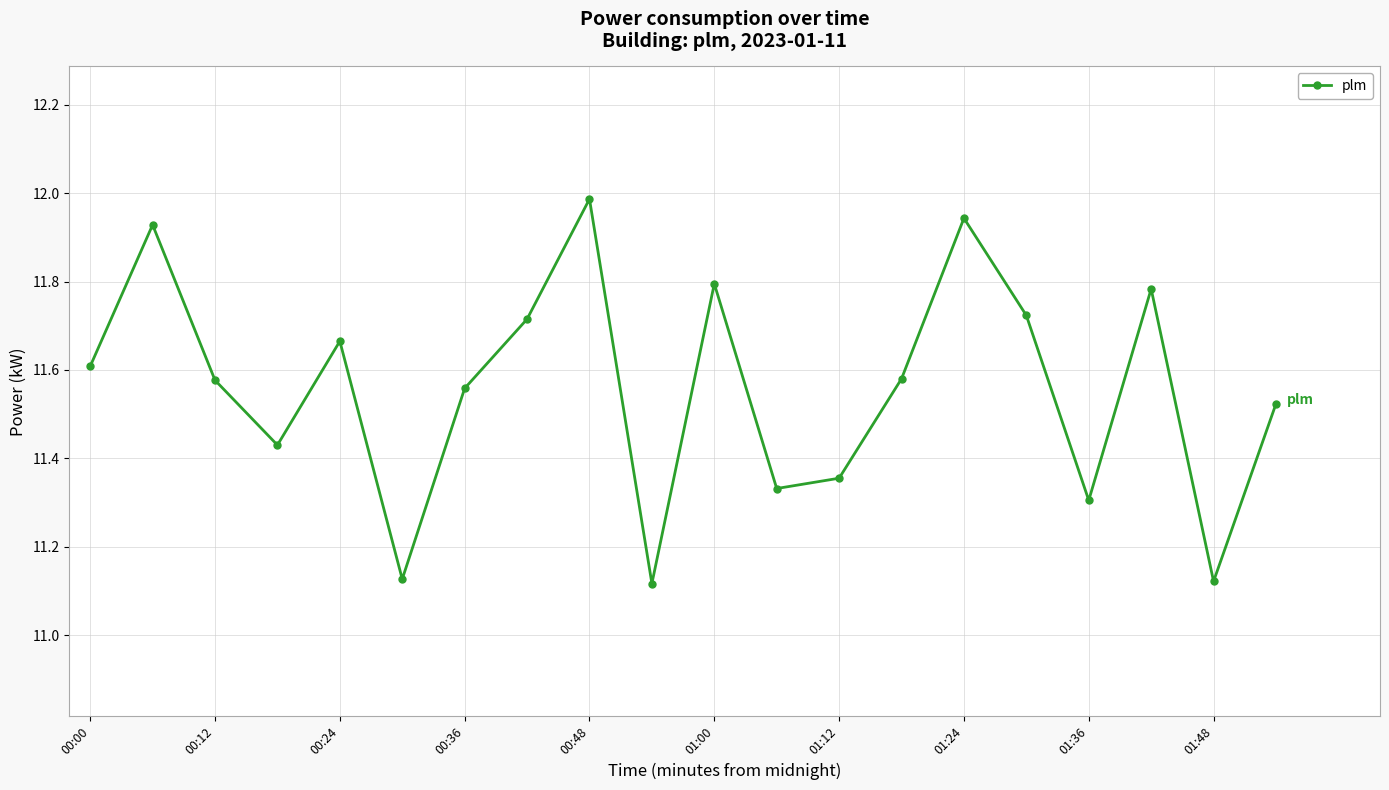

True or false: there are more than 2 points higher than both neighbors.

True